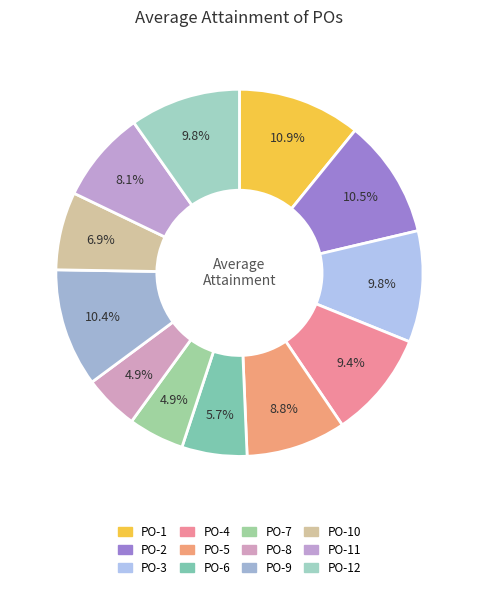

How many segments does this pie chart have?

12